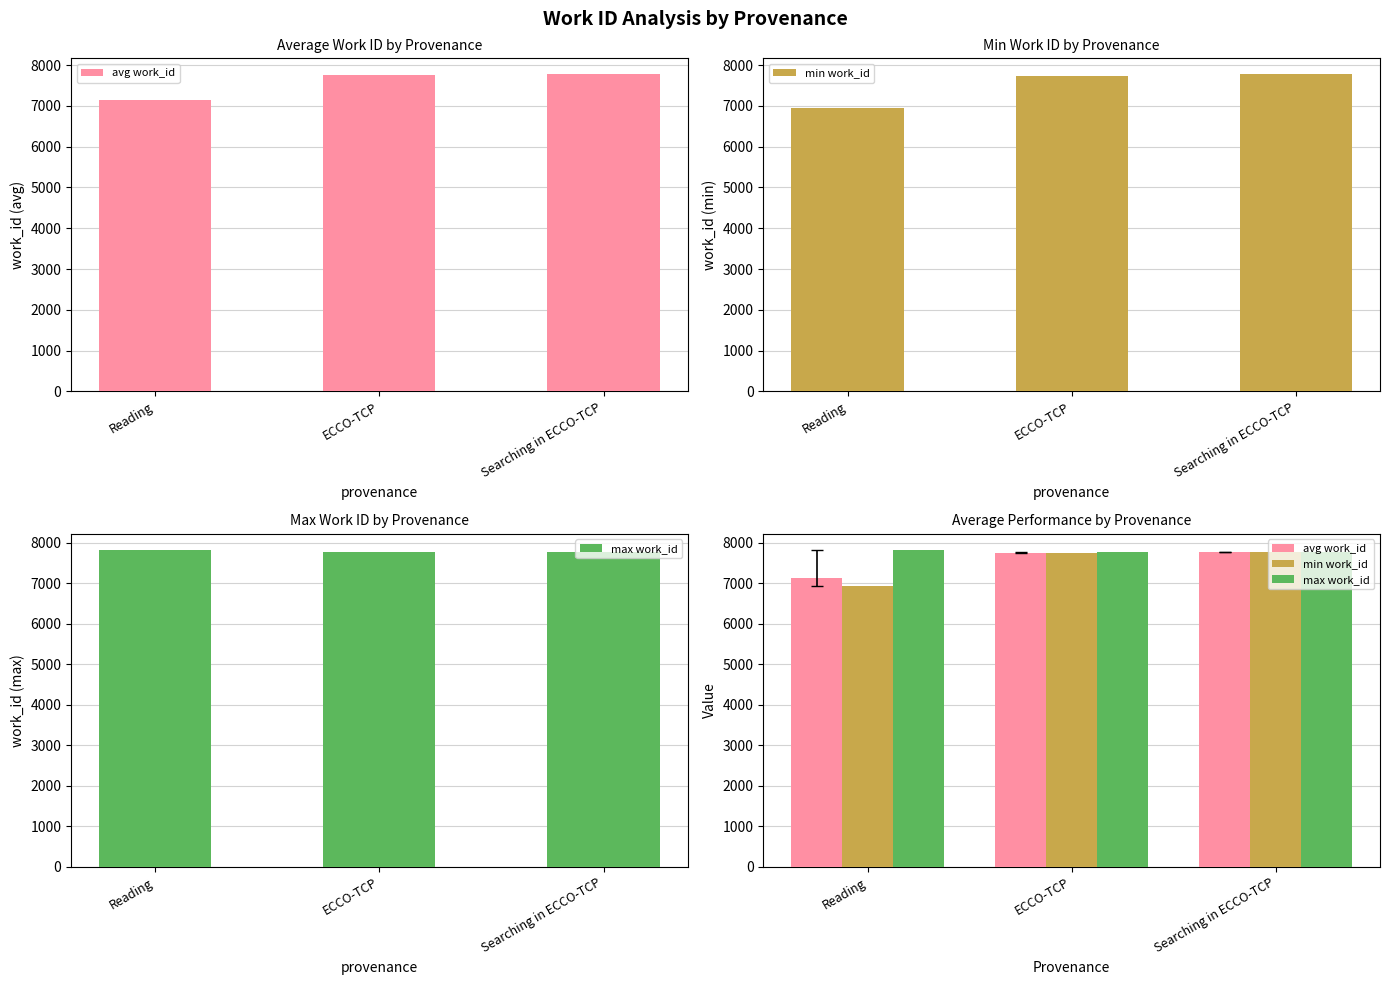

What is the average value of the avg work_id series?

7556